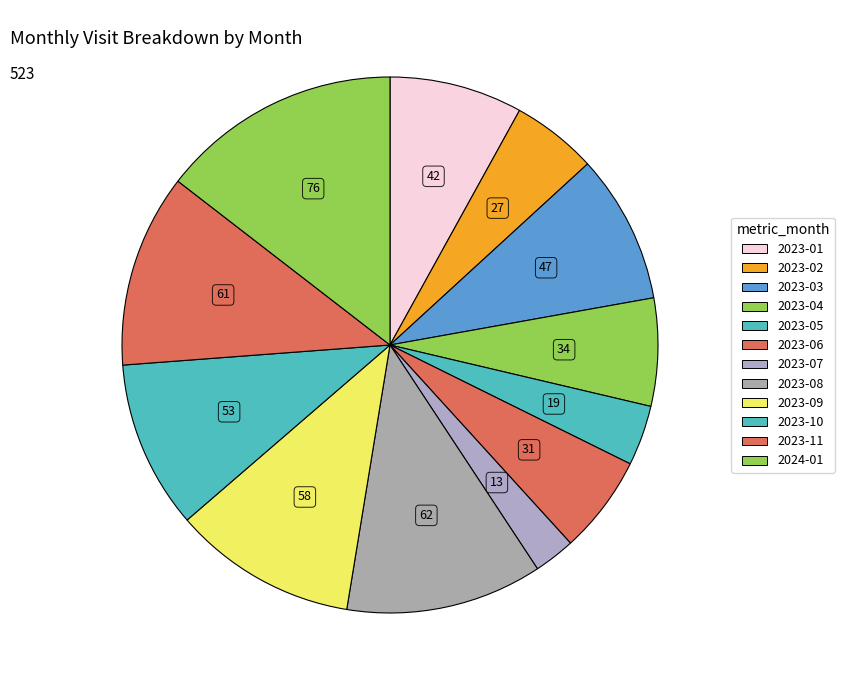

How many slices are in this pie chart?

12